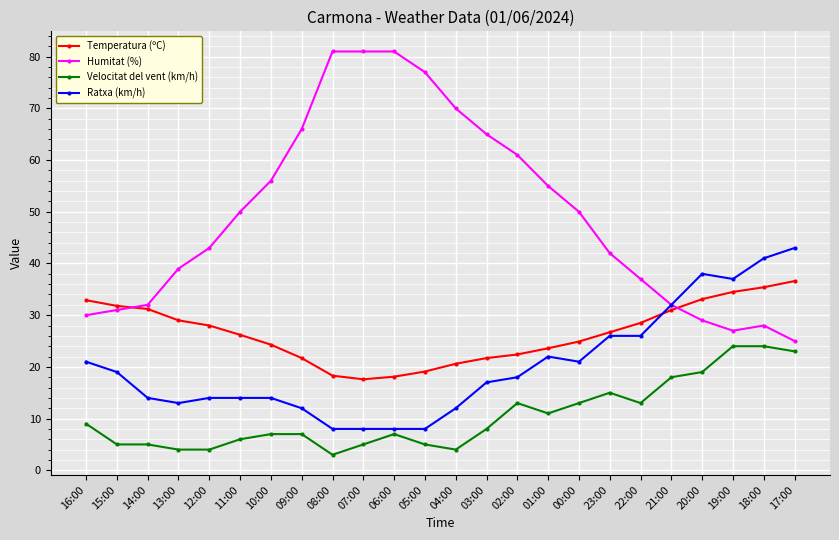

Rank the series by their maximum value, from lowest to highest.

Velocitat del vent (km/h), Temperatura (ºC), Ratxa (km/h), Humitat (%)